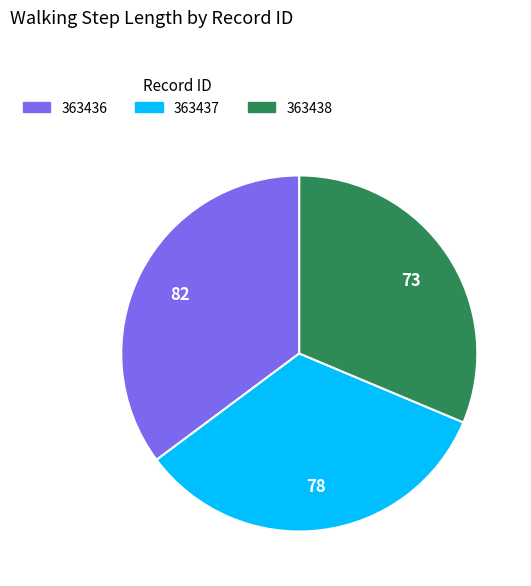

Is it true that 363436 is 35% of the pie?

True